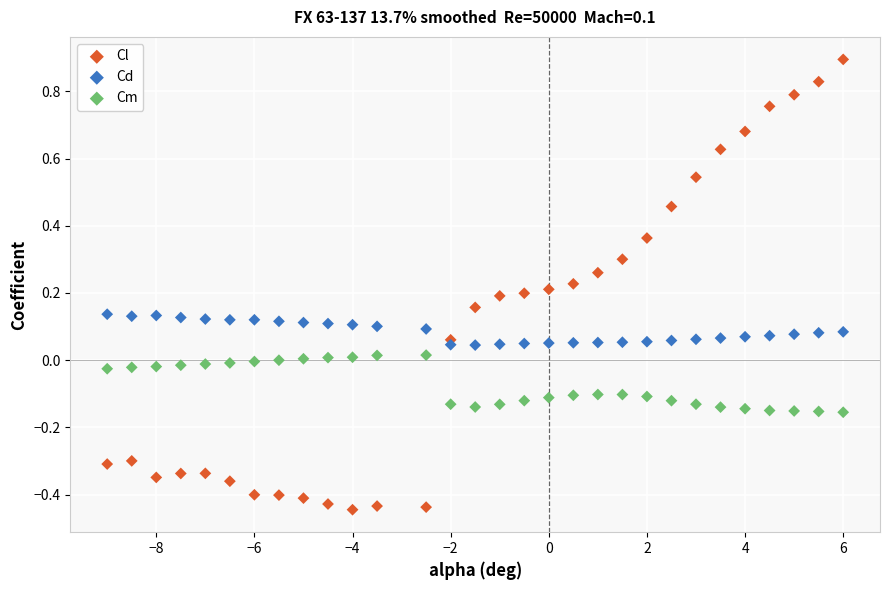

Which series reaches the minimum Y coordinate?

Cl